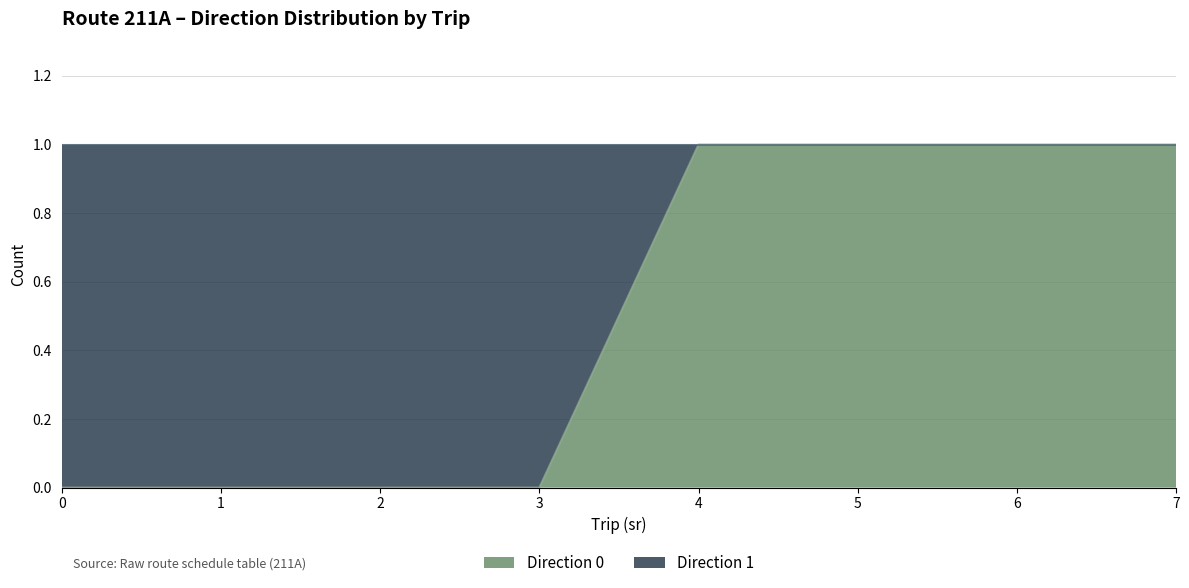

Reading left to right, list all the values displayed in this chart.

0=0	1=0	2=0	3=0	4=1	5=1	6=1	7=1